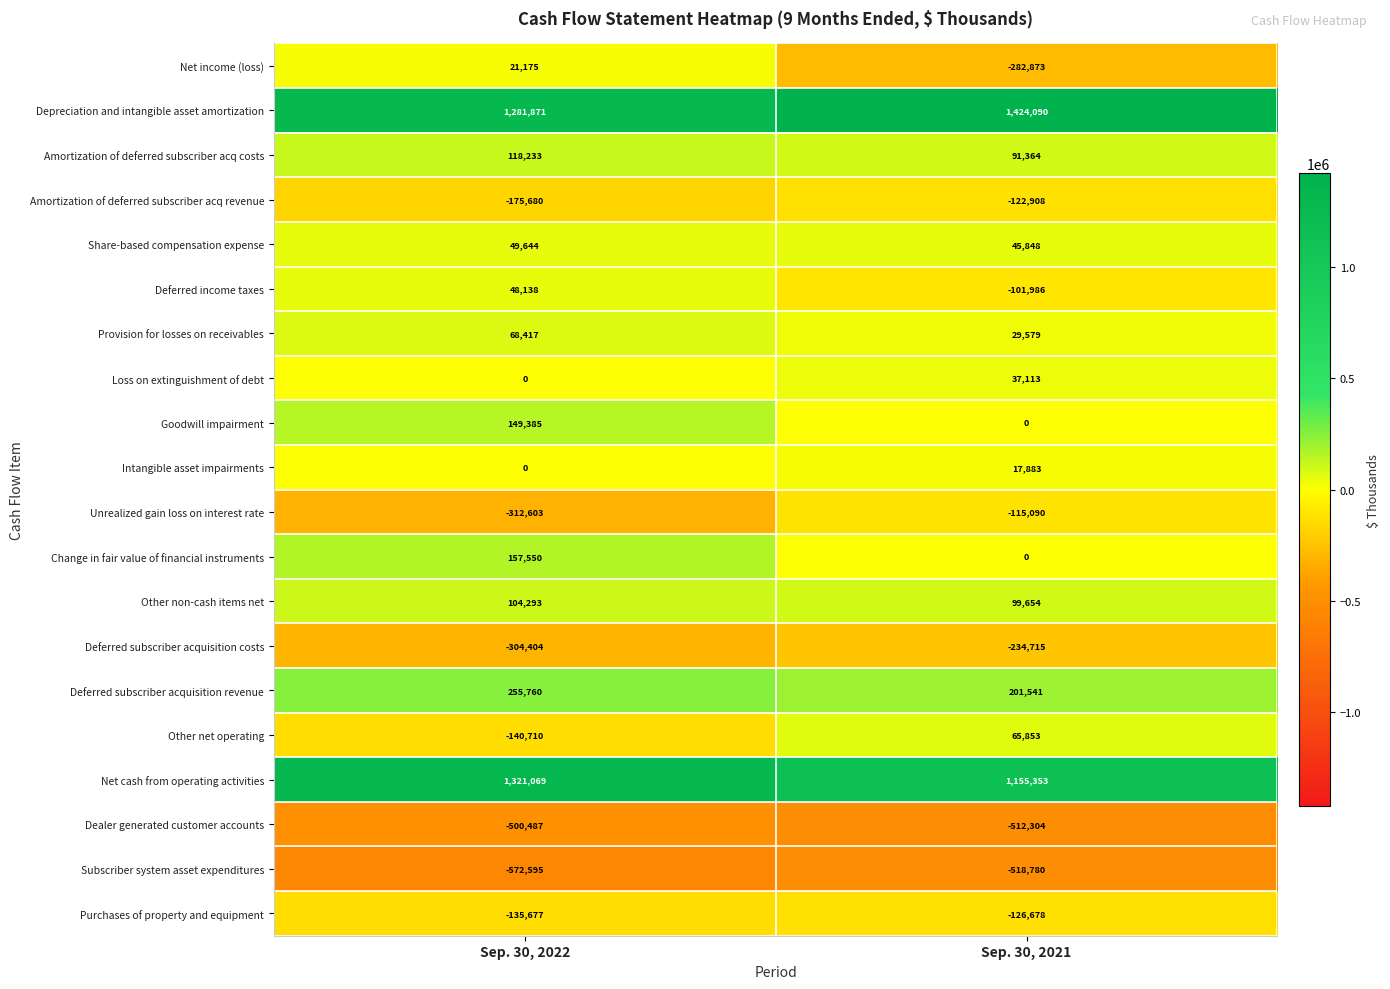

Where is Amortization of deferred subscriber acq costs nearest to the value 104798?

Sep. 30, 2021